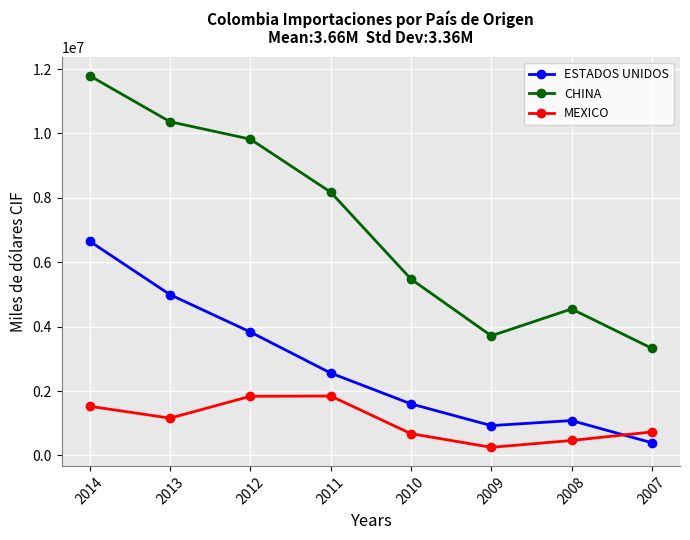

Rank the series by their maximum value, from highest to lowest.

CHINA, ESTADOS UNIDOS, MEXICO